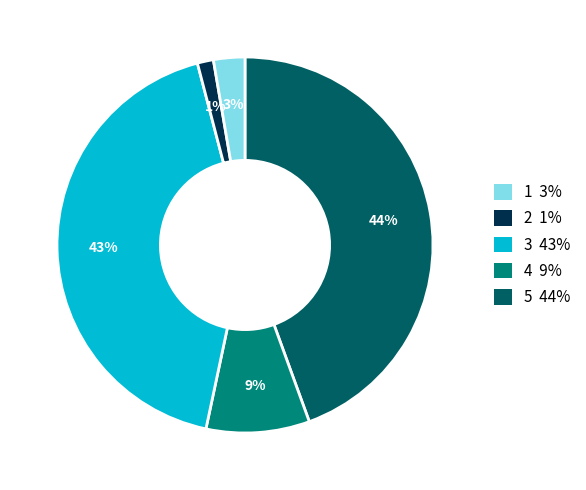

To the nearest percent, what is the average slice percentage?

20%